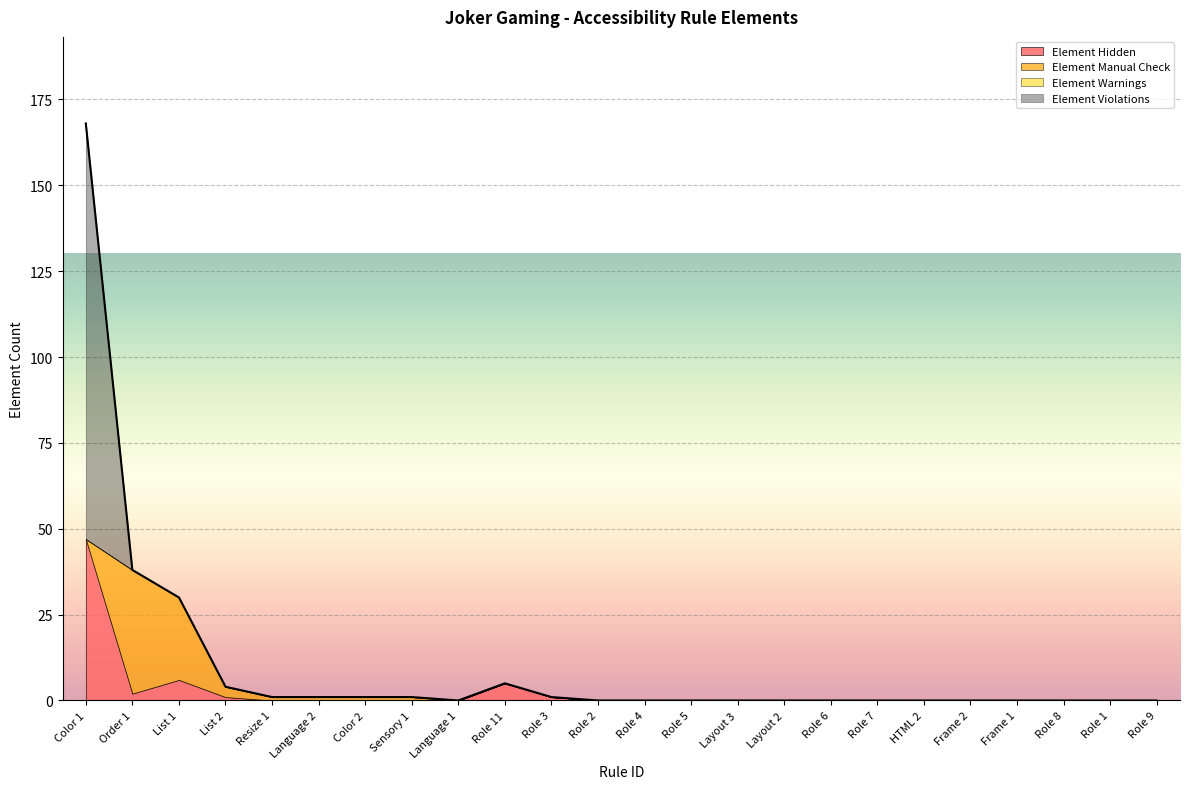

Reading right to left, list all the values displayed in this chart.

Element Hidden: 0	0	0	0	0	0	0	0	0	0	0	0	0	1	5	0	0	0	0	0	1	6	2	47
Element Manual Check: 0	0	0	0	0	0	0	0	0	0	0	0	0	0	0	0	1	1	1	1	3	24	36	0
Element Warnings: 0	0	0	0	0	0	0	0	0	0	0	0	0	0	0	0	0	0	0	0	0	0	0	0
Element Violations: 0	0	0	0	0	0	0	0	0	0	0	0	0	0	0	0	0	0	0	0	0	0	0	121